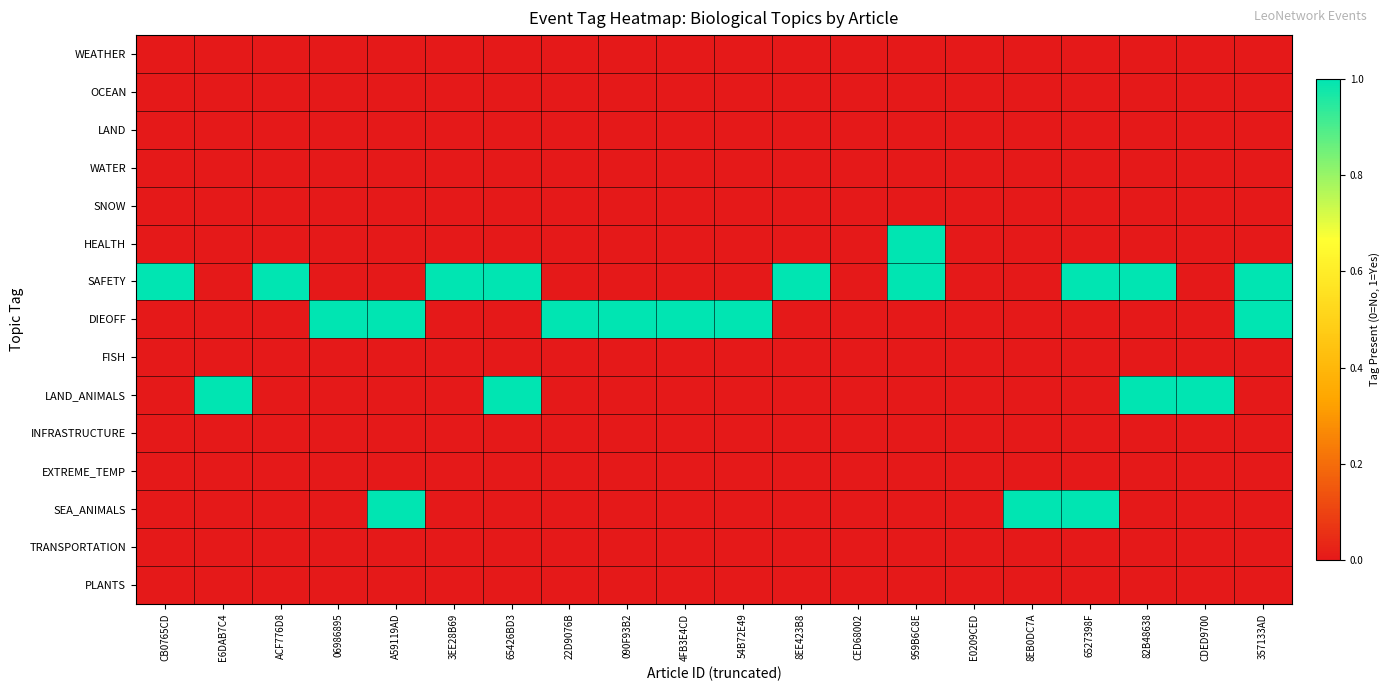

Reading left to right, list all the values displayed in this chart.

WEATHER: CB0765CD=0	E6DAB7C4=0	ACF776D8=0	06986895=0	A59119AD=0	3EE28B69=0	65426BD3=0	22D9076B=0	090F93B2=0	4FB3E4CD=0	54B72E49=0	8EE423B8=0	CED68002=0	959B6C8E=0	E0209CED=0	8EB0DC7A=0	6527398F=0	82B48638=0	CDED9700=0	357133AD=0
OCEAN: CB0765CD=0	E6DAB7C4=0	ACF776D8=0	06986895=0	A59119AD=0	3EE28B69=0	65426BD3=0	22D9076B=0	090F93B2=0	4FB3E4CD=0	54B72E49=0	8EE423B8=0	CED68002=0	959B6C8E=0	E0209CED=0	8EB0DC7A=0	6527398F=0	82B48638=0	CDED9700=0	357133AD=0
LAND: CB0765CD=0	E6DAB7C4=0	ACF776D8=0	06986895=0	A59119AD=0	3EE28B69=0	65426BD3=0	22D9076B=0	090F93B2=0	4FB3E4CD=0	54B72E49=0	8EE423B8=0	CED68002=0	959B6C8E=0	E0209CED=0	8EB0DC7A=0	6527398F=0	82B48638=0	CDED9700=0	357133AD=0
WATER: CB0765CD=0	E6DAB7C4=0	ACF776D8=0	06986895=0	A59119AD=0	3EE28B69=0	65426BD3=0	22D9076B=0	090F93B2=0	4FB3E4CD=0	54B72E49=0	8EE423B8=0	CED68002=0	959B6C8E=0	E0209CED=0	8EB0DC7A=0	6527398F=0	82B48638=0	CDED9700=0	357133AD=0
SNOW: CB0765CD=0	E6DAB7C4=0	ACF776D8=0	06986895=0	A59119AD=0	3EE28B69=0	65426BD3=0	22D9076B=0	090F93B2=0	4FB3E4CD=0	54B72E49=0	8EE423B8=0	CED68002=0	959B6C8E=0	E0209CED=0	8EB0DC7A=0	6527398F=0	82B48638=0	CDED9700=0	357133AD=0
HEALTH: CB0765CD=0	E6DAB7C4=0	ACF776D8=0	06986895=0	A59119AD=0	3EE28B69=0	65426BD3=0	22D9076B=0	090F93B2=0	4FB3E4CD=0	54B72E49=0	8EE423B8=0	CED68002=0	959B6C8E=1	E0209CED=0	8EB0DC7A=0	6527398F=0	82B48638=0	CDED9700=0	357133AD=0
SAFETY: CB0765CD=1	E6DAB7C4=0	ACF776D8=1	06986895=0	A59119AD=0	3EE28B69=1	65426BD3=1	22D9076B=0	090F93B2=0	4FB3E4CD=0	54B72E49=0	8EE423B8=1	CED68002=0	959B6C8E=1	E0209CED=0	8EB0DC7A=0	6527398F=1	82B48638=1	CDED9700=0	357133AD=1
DIEOFF: CB0765CD=0	E6DAB7C4=0	ACF776D8=0	06986895=1	A59119AD=1	3EE28B69=0	65426BD3=0	22D9076B=1	090F93B2=1	4FB3E4CD=1	54B72E49=1	8EE423B8=0	CED68002=0	959B6C8E=0	E0209CED=0	8EB0DC7A=0	6527398F=0	82B48638=0	CDED9700=0	357133AD=1
FISH: CB0765CD=0	E6DAB7C4=0	ACF776D8=0	06986895=0	A59119AD=0	3EE28B69=0	65426BD3=0	22D9076B=0	090F93B2=0	4FB3E4CD=0	54B72E49=0	8EE423B8=0	CED68002=0	959B6C8E=0	E0209CED=0	8EB0DC7A=0	6527398F=0	82B48638=0	CDED9700=0	357133AD=0
LAND_ANIMALS: CB0765CD=0	E6DAB7C4=1	ACF776D8=0	06986895=0	A59119AD=0	3EE28B69=0	65426BD3=1	22D9076B=0	090F93B2=0	4FB3E4CD=0	54B72E49=0	8EE423B8=0	CED68002=0	959B6C8E=0	E0209CED=0	8EB0DC7A=0	6527398F=0	82B48638=1	CDED9700=1	357133AD=0
INFRASTRUCTURE: CB0765CD=0	E6DAB7C4=0	ACF776D8=0	06986895=0	A59119AD=0	3EE28B69=0	65426BD3=0	22D9076B=0	090F93B2=0	4FB3E4CD=0	54B72E49=0	8EE423B8=0	CED68002=0	959B6C8E=0	E0209CED=0	8EB0DC7A=0	6527398F=0	82B48638=0	CDED9700=0	357133AD=0
EXTREME_TEMP: CB0765CD=0	E6DAB7C4=0	ACF776D8=0	06986895=0	A59119AD=0	3EE28B69=0	65426BD3=0	22D9076B=0	090F93B2=0	4FB3E4CD=0	54B72E49=0	8EE423B8=0	CED68002=0	959B6C8E=0	E0209CED=0	8EB0DC7A=0	6527398F=0	82B48638=0	CDED9700=0	357133AD=0
SEA_ANIMALS: CB0765CD=0	E6DAB7C4=0	ACF776D8=0	06986895=0	A59119AD=1	3EE28B69=0	65426BD3=0	22D9076B=0	090F93B2=0	4FB3E4CD=0	54B72E49=0	8EE423B8=0	CED68002=0	959B6C8E=0	E0209CED=0	8EB0DC7A=1	6527398F=1	82B48638=0	CDED9700=0	357133AD=0
TRANSPORTATION: CB0765CD=0	E6DAB7C4=0	ACF776D8=0	06986895=0	A59119AD=0	3EE28B69=0	65426BD3=0	22D9076B=0	090F93B2=0	4FB3E4CD=0	54B72E49=0	8EE423B8=0	CED68002=0	959B6C8E=0	E0209CED=0	8EB0DC7A=0	6527398F=0	82B48638=0	CDED9700=0	357133AD=0
PLANTS: CB0765CD=0	E6DAB7C4=0	ACF776D8=0	06986895=0	A59119AD=0	3EE28B69=0	65426BD3=0	22D9076B=0	090F93B2=0	4FB3E4CD=0	54B72E49=0	8EE423B8=0	CED68002=0	959B6C8E=0	E0209CED=0	8EB0DC7A=0	6527398F=0	82B48638=0	CDED9700=0	357133AD=0